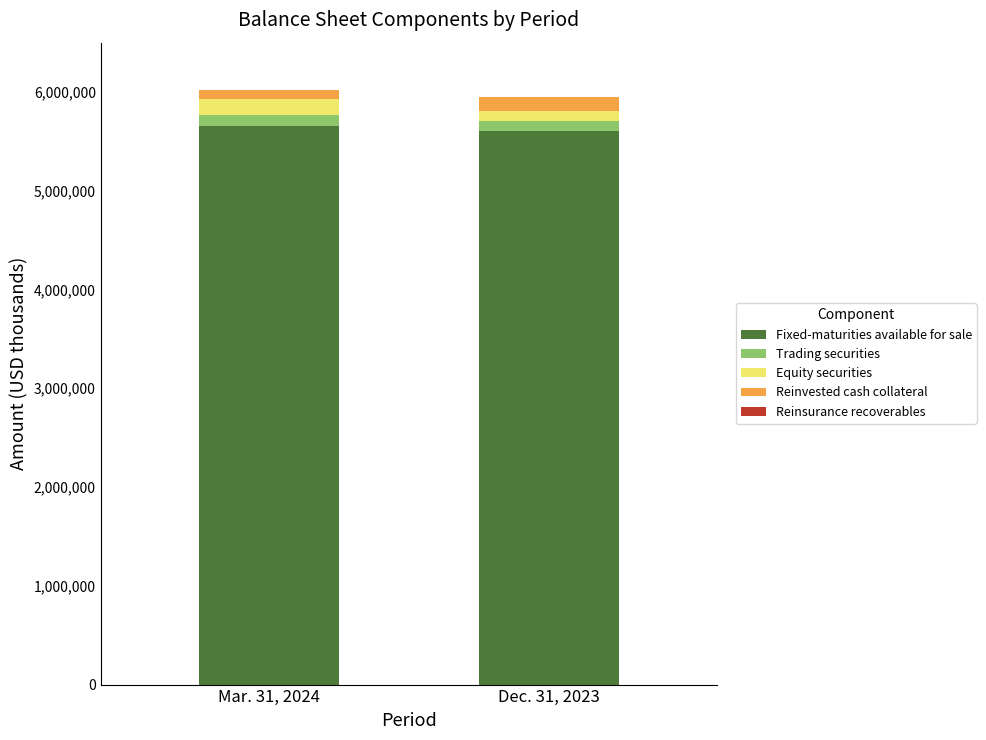

What is the maximum value for Fixed-maturities available for sale?

5657808